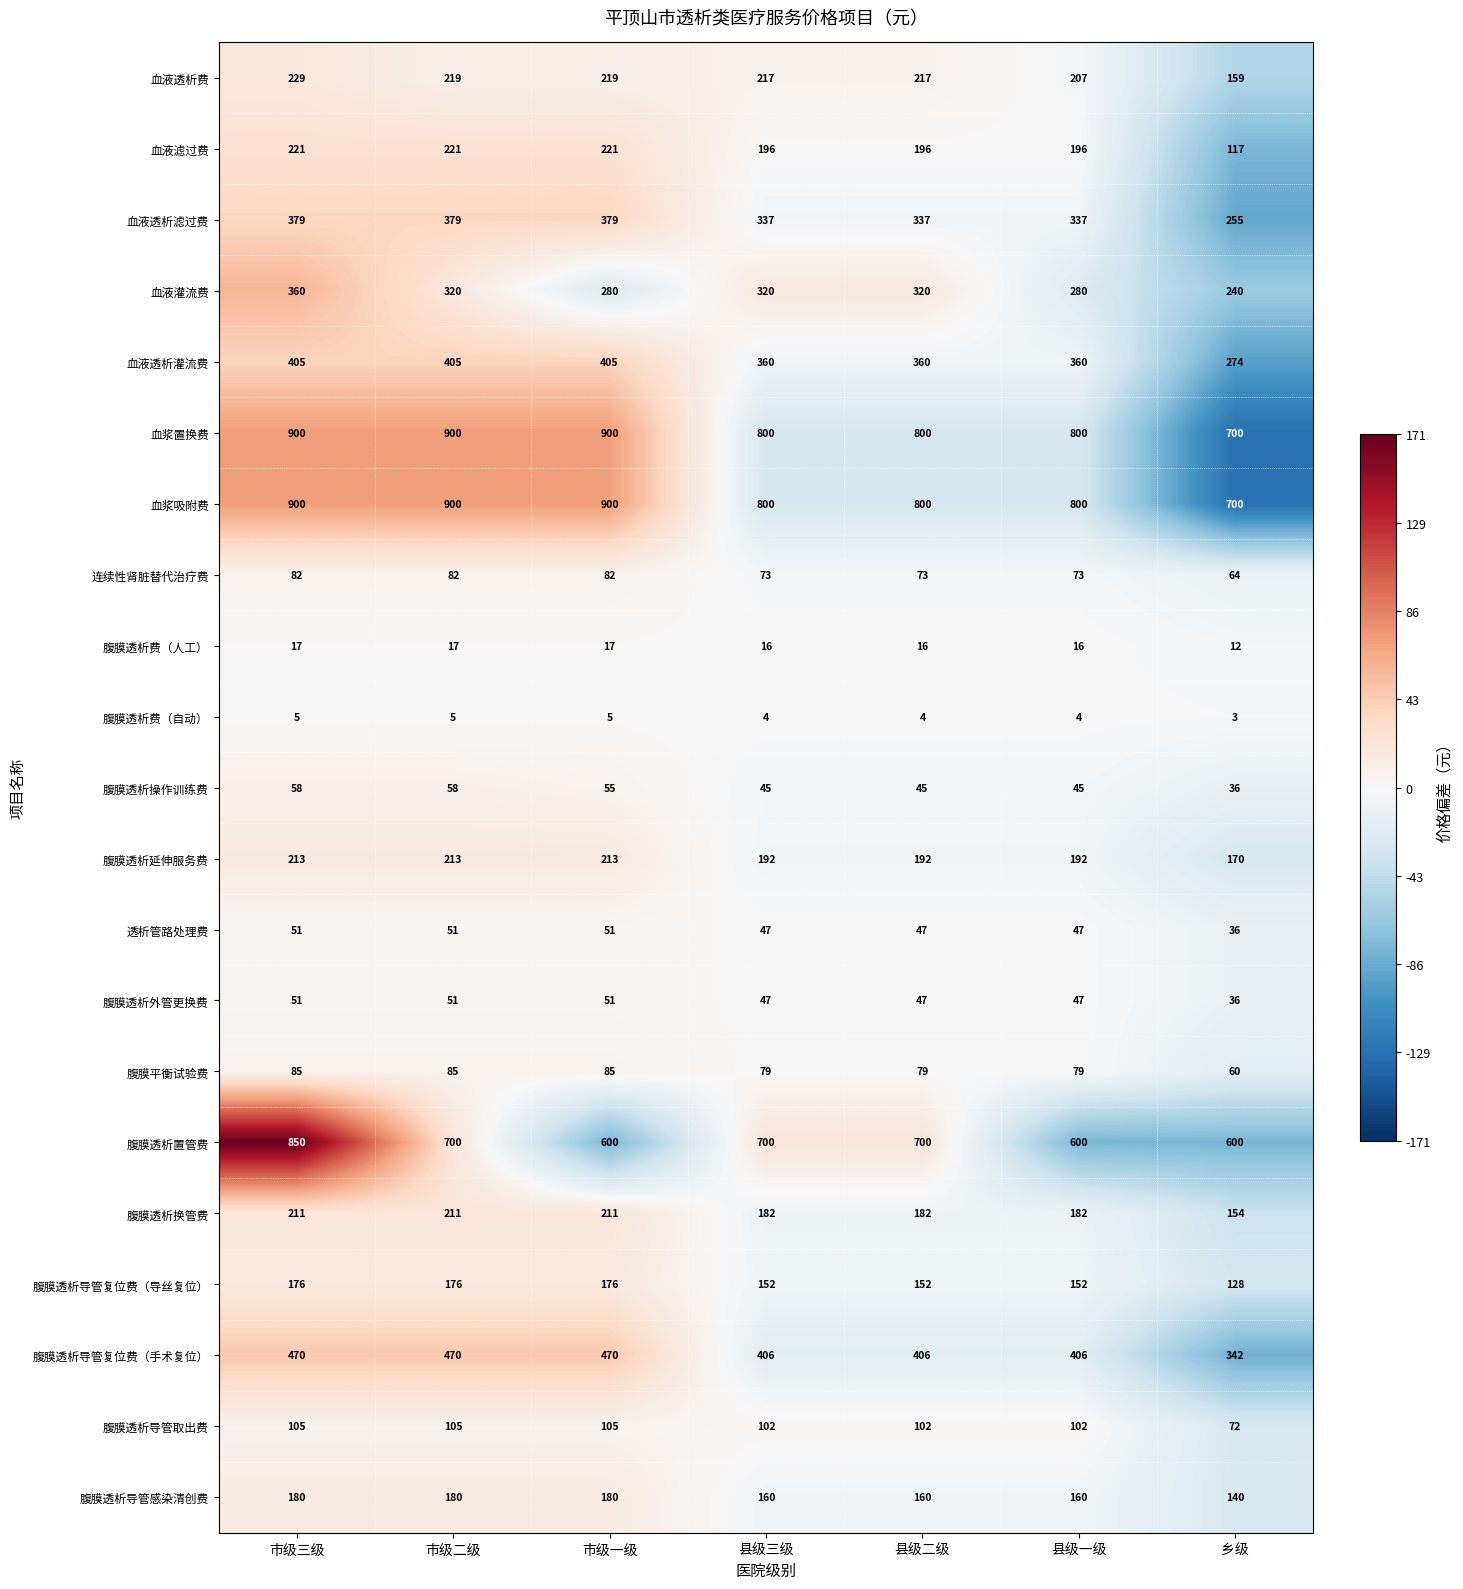

The 血浆置换费 series shows 800 at 县级一级. True or false?

True